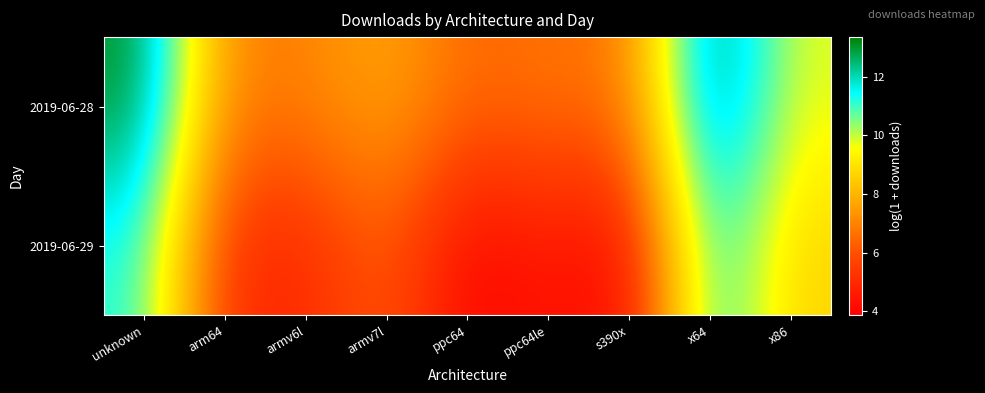

Which category has the highest value across all series?

x64